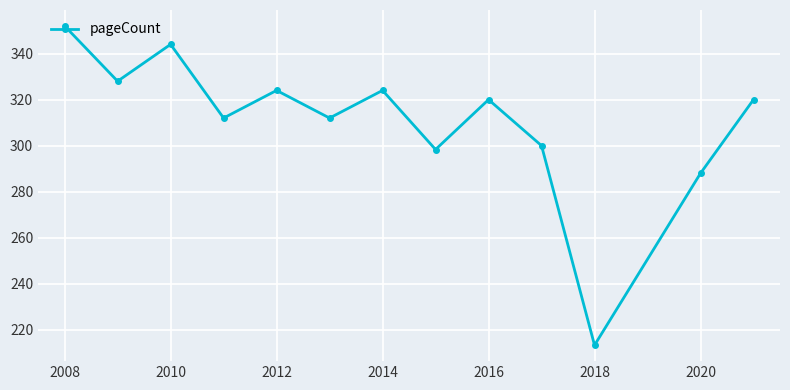

How many categories are shown in the chart?

13